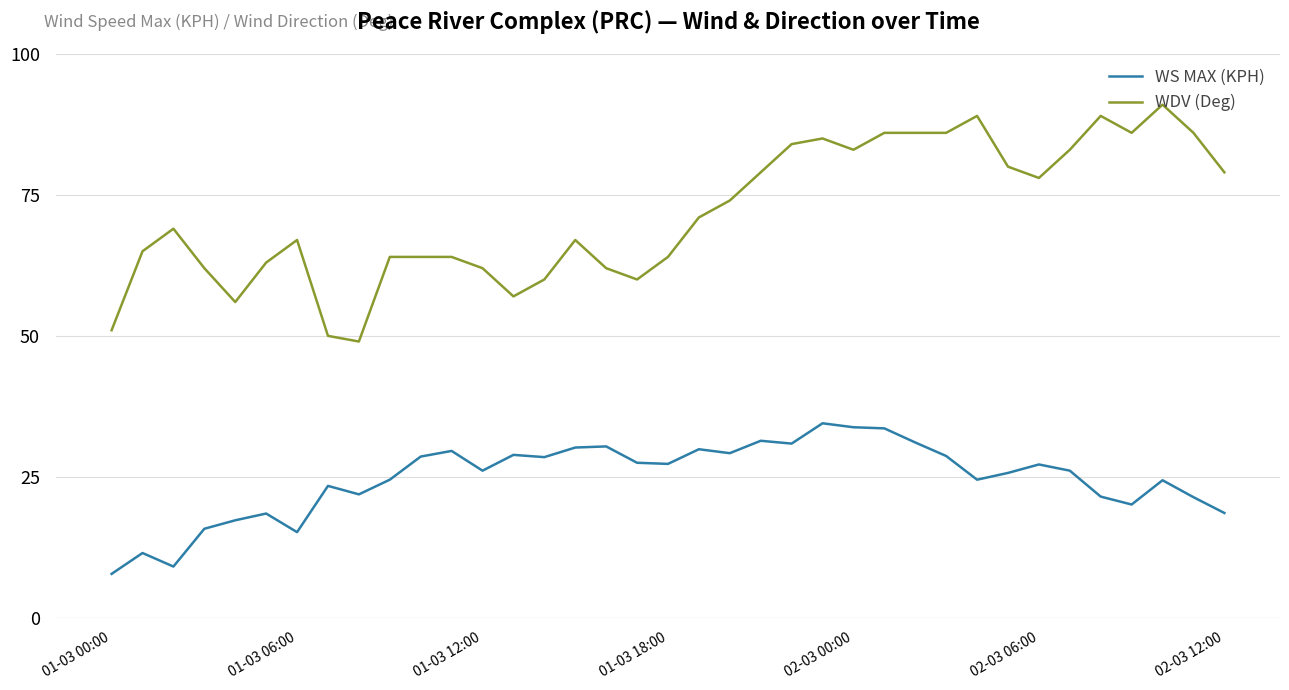

What is the difference between the maximum and second lowest values in the WDV (Deg) series?

41.0